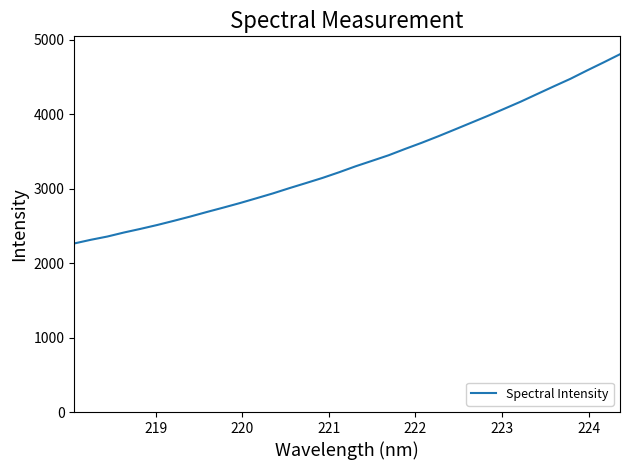

What is the difference between the maximum and minimum values?

2542.0